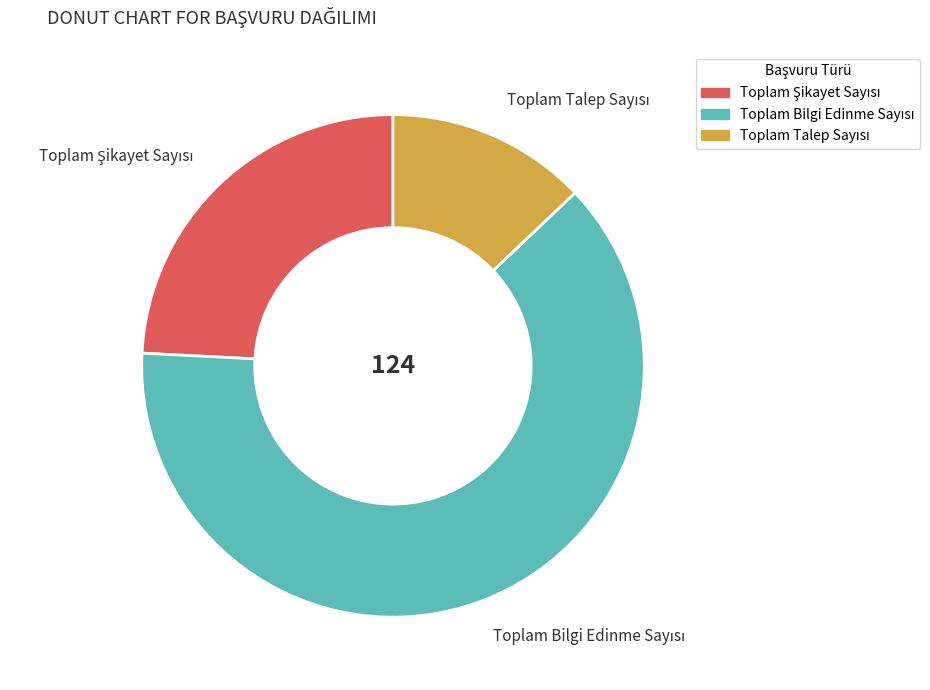

Does any single category account for the majority?

Yes